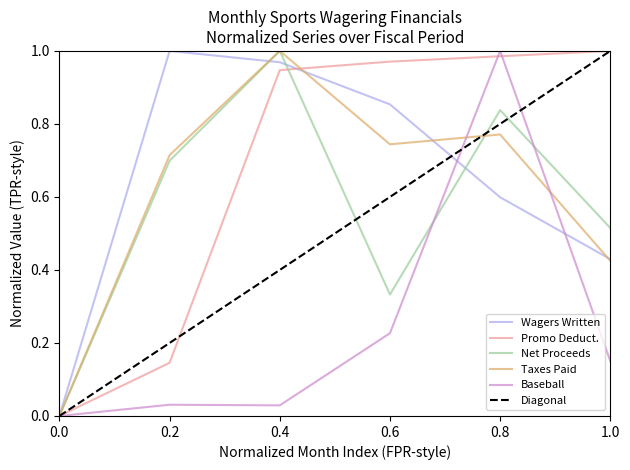

Is it true that Baseball equals 0.3 at 0.6?

False